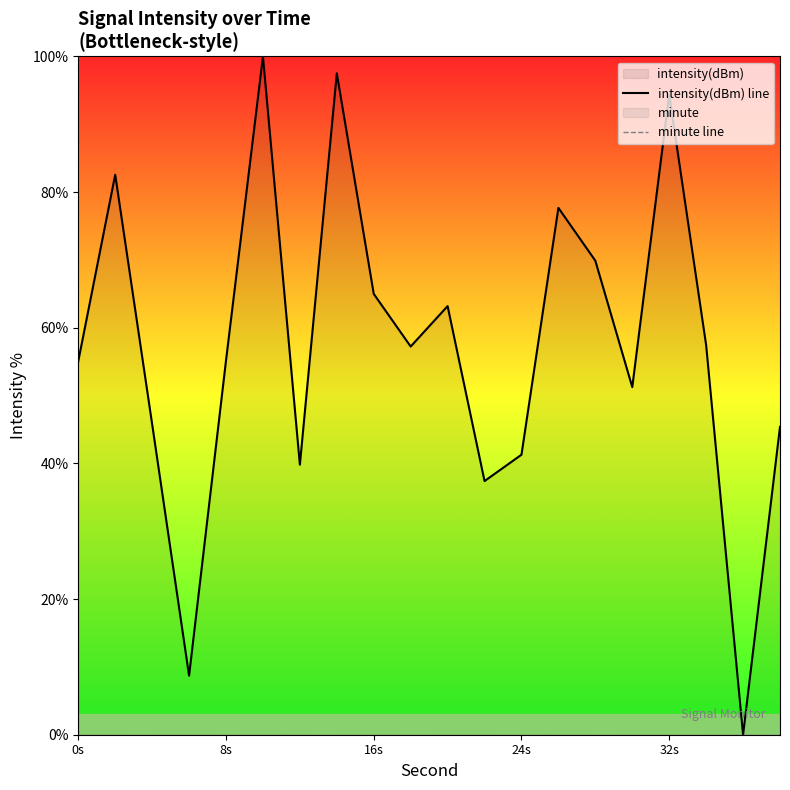

What is the difference between the maximum and minimum values in the intensity(dBm) line series?

100.0